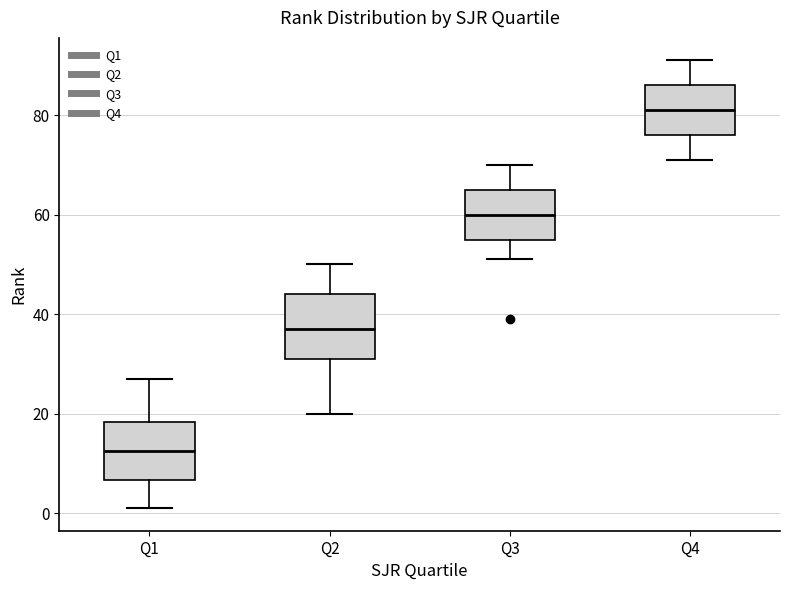

Which box has the lowest median line?

Q1